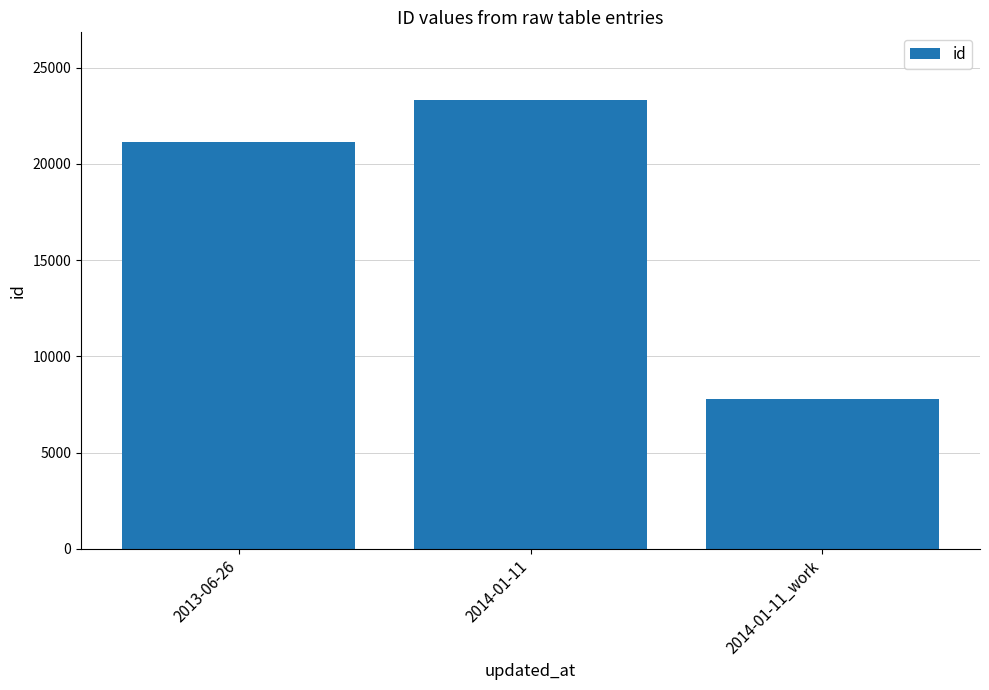

Which has a higher value, 2013-06-26 or 2014-01-11?

2014-01-11